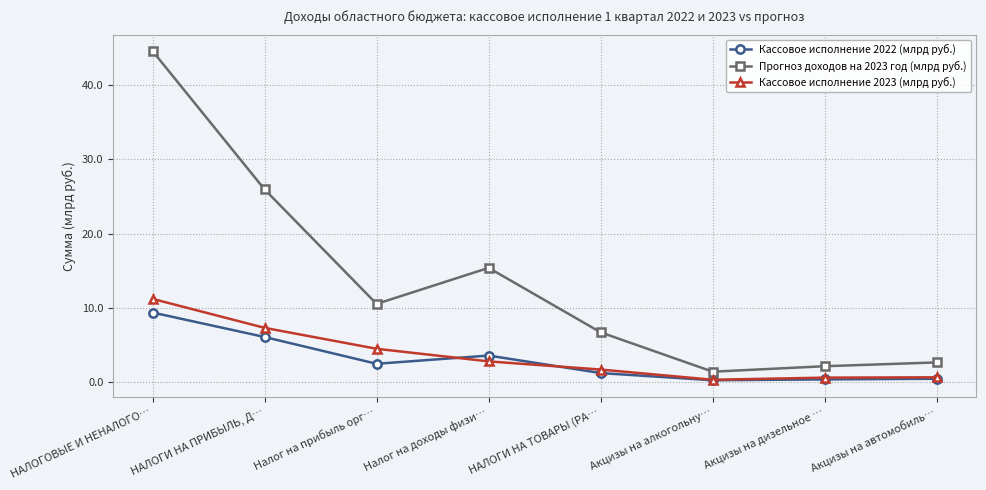

What are all the series names shown in the legend?

Кассовое исполнение 2022 (млрд руб.), Прогноз доходов на 2023 год (млрд руб.), Кассовое исполнение 2023 (млрд руб.)